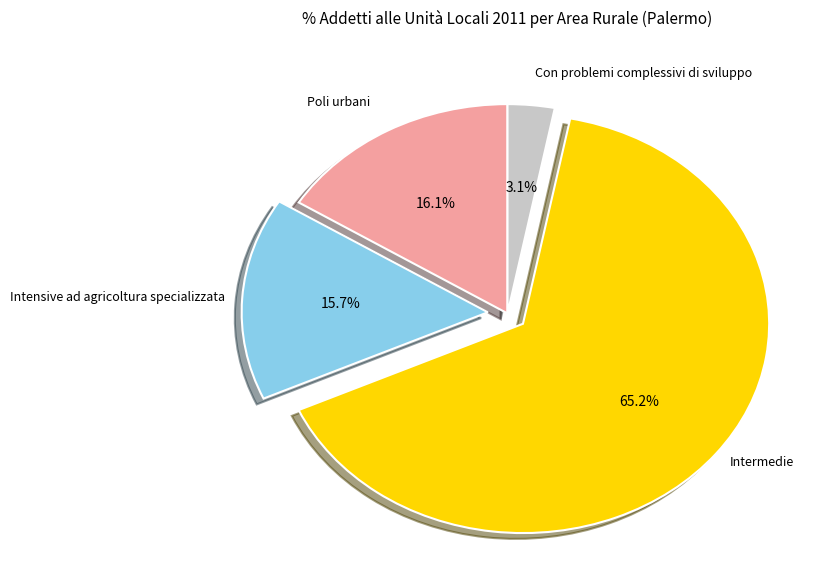

How many segments does this pie chart have?

4